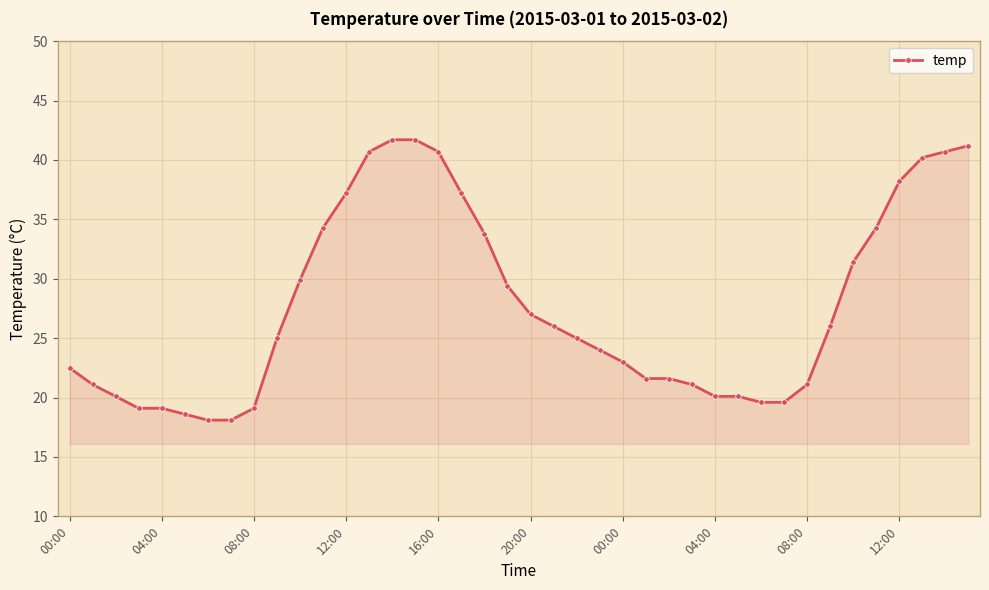

How many lines are shown in the chart?

1